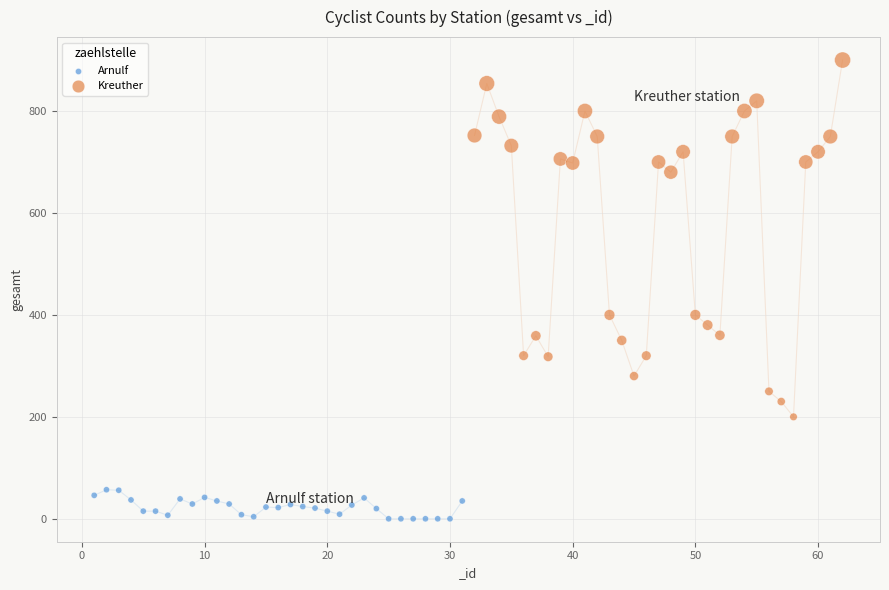

What are all the series names shown in the legend?

Arnulf, Kreuther